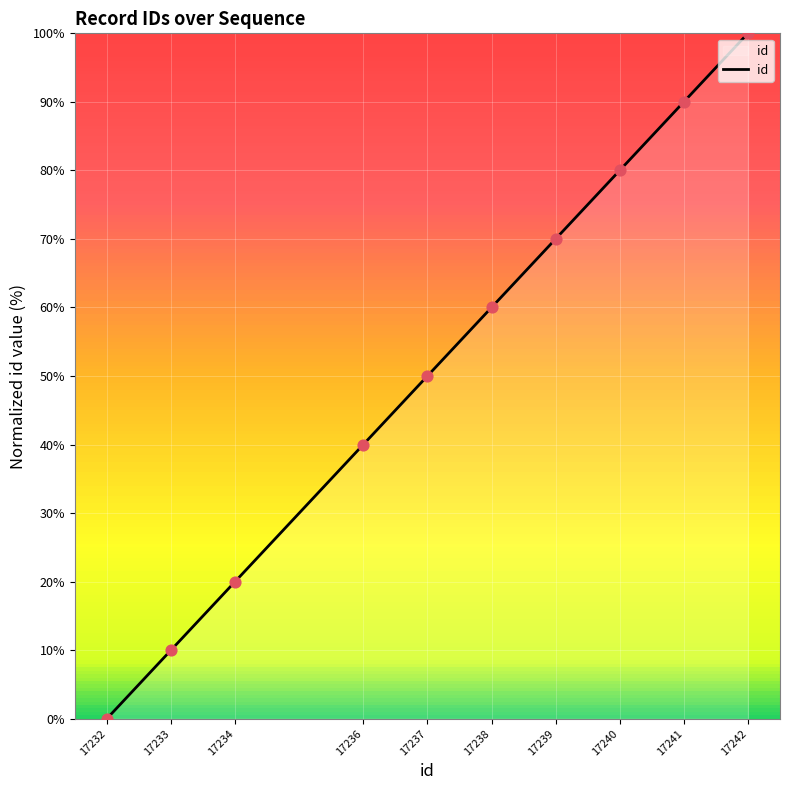

What is the change in value from 17241 to 17242?

+10